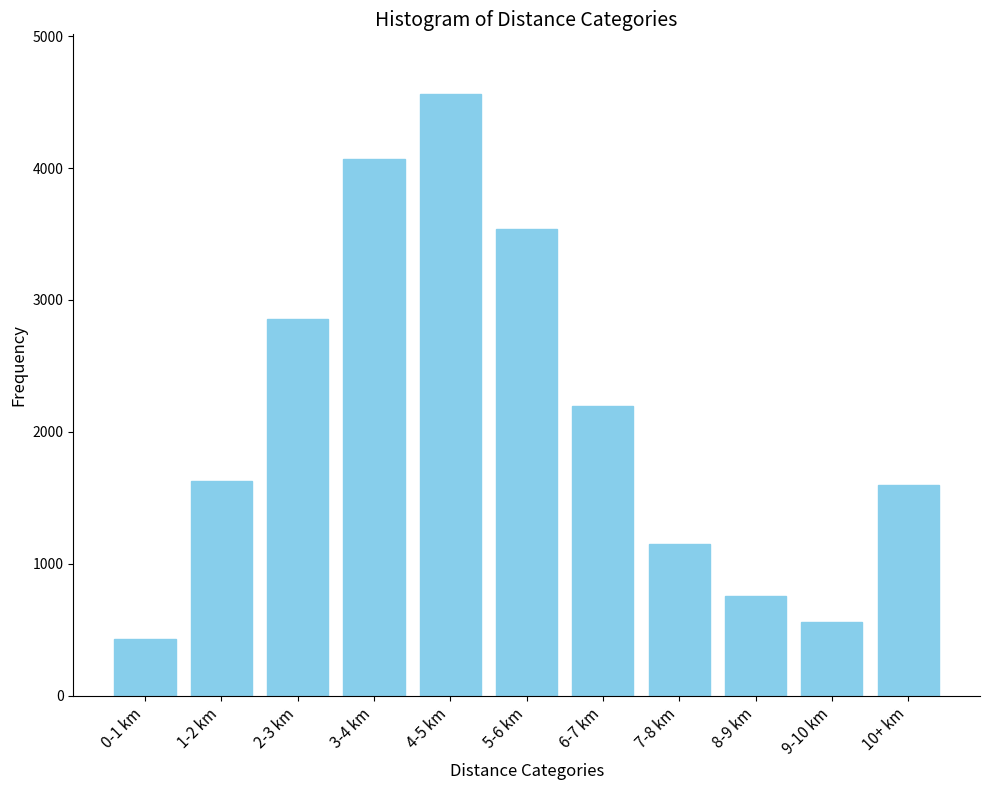

Reading left to right, what are all the values shown in this chart?

427	1625	2858	4065	4558	3538	2198	1152	758	558	1598